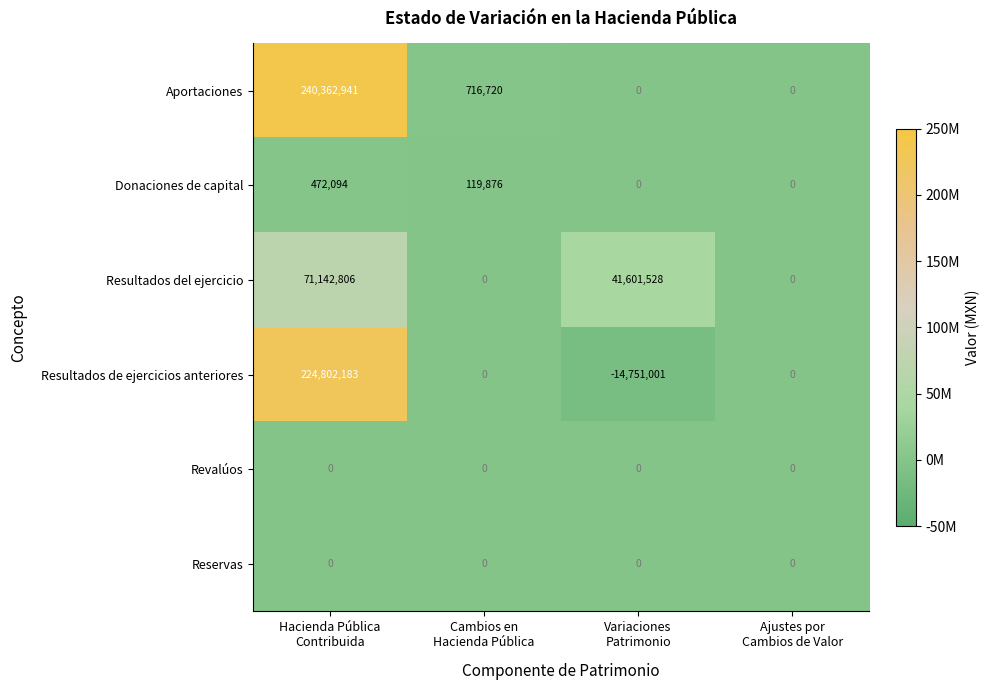

At how many categories does at least one series exceed 193162256?

1